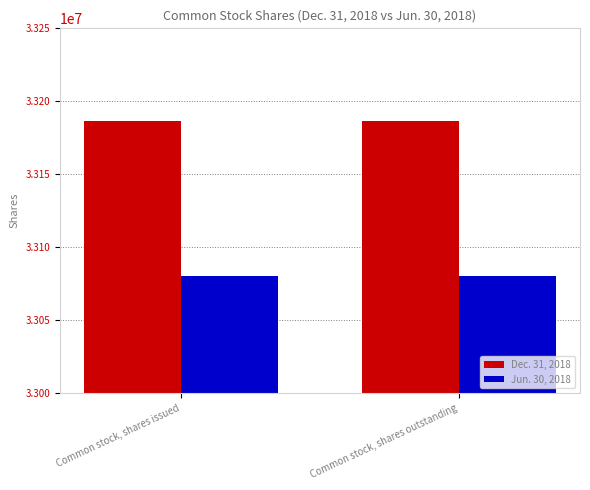

What is the total value across all series at Common stock, shares outstanding?

66267208